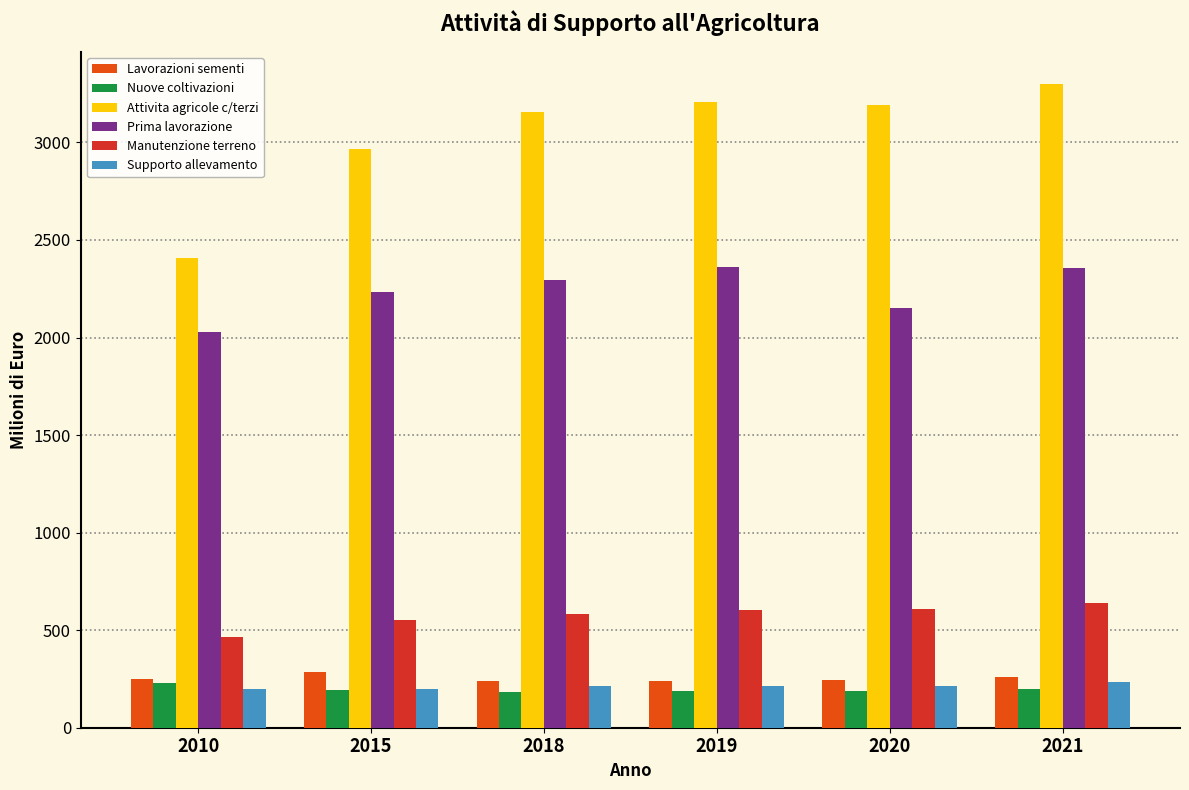

What is the spread (max minus min) of values at 2018?

2971.5